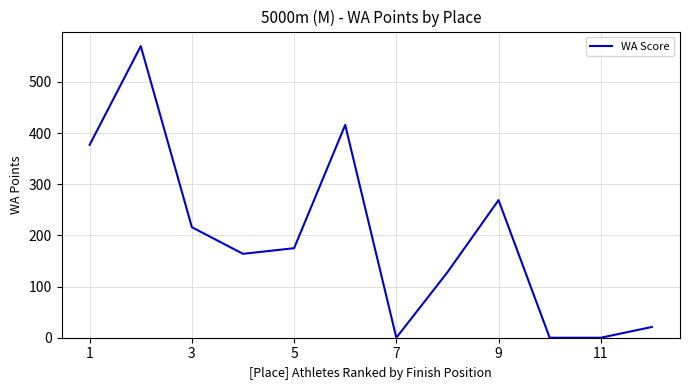

Does the chart display data point markers on the line(s)?

No